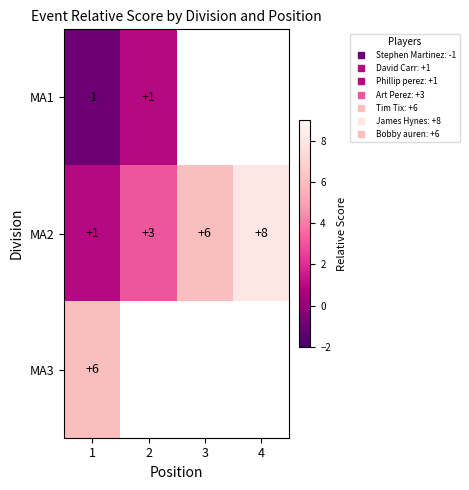

Which has a higher value, 4 or 1?

1